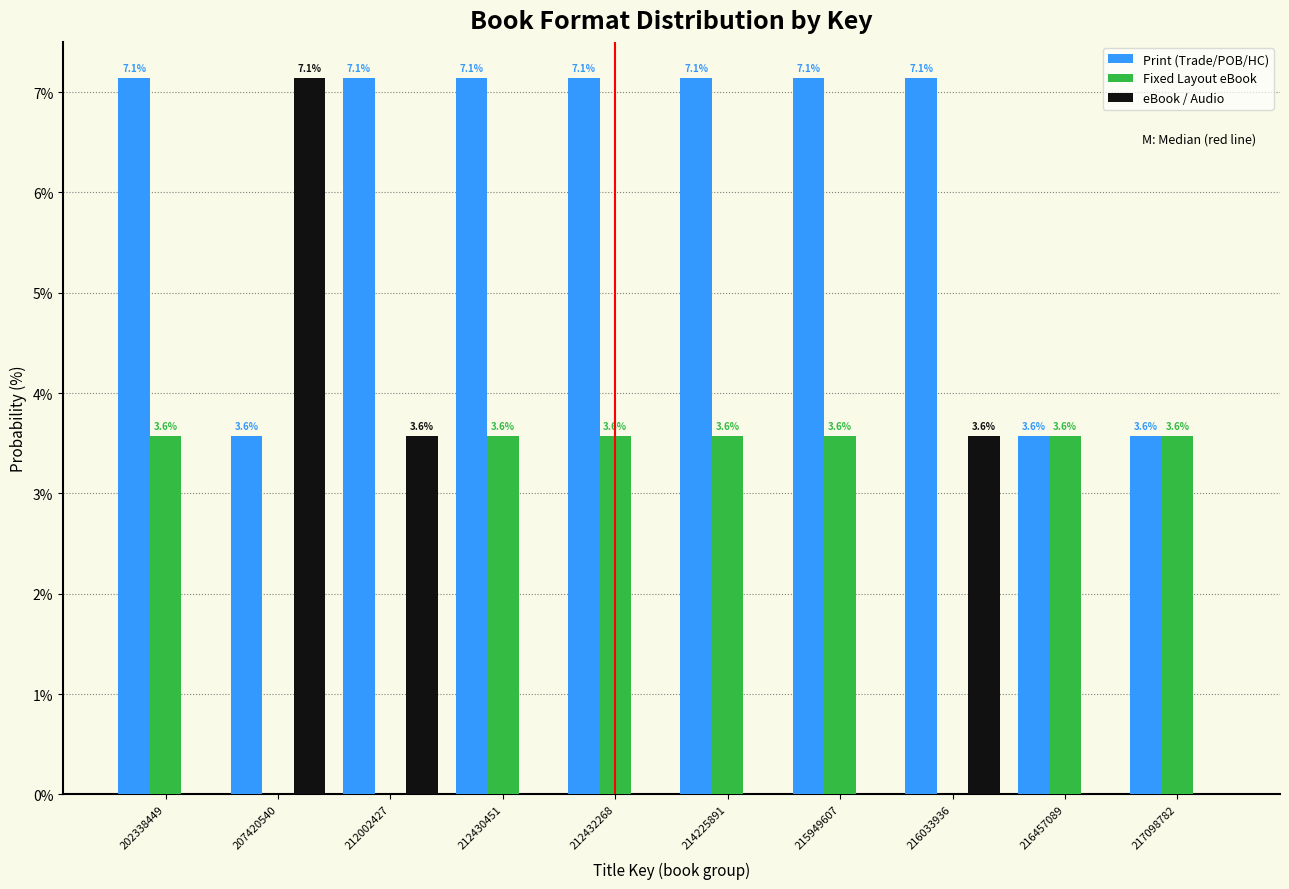

Reading left to right, extract all data points from this chart.

Print (Trade/POB/HC): 202338449=7.1	207420540=3.6	212002427=7.1	212430451=7.1	212432268=7.1	214225891=7.1	215949607=7.1	216033936=7.1	216457089=3.6	217098782=3.6
Fixed Layout eBook: 202338449=3.6	207420540=0.0	212002427=0.0	212430451=3.6	212432268=3.6	214225891=3.6	215949607=3.6	216033936=0.0	216457089=3.6	217098782=3.6
eBook / Audio: 202338449=0.0	207420540=7.1	212002427=3.6	212430451=0.0	212432268=0.0	214225891=0.0	215949607=0.0	216033936=3.6	216457089=0.0	217098782=0.0